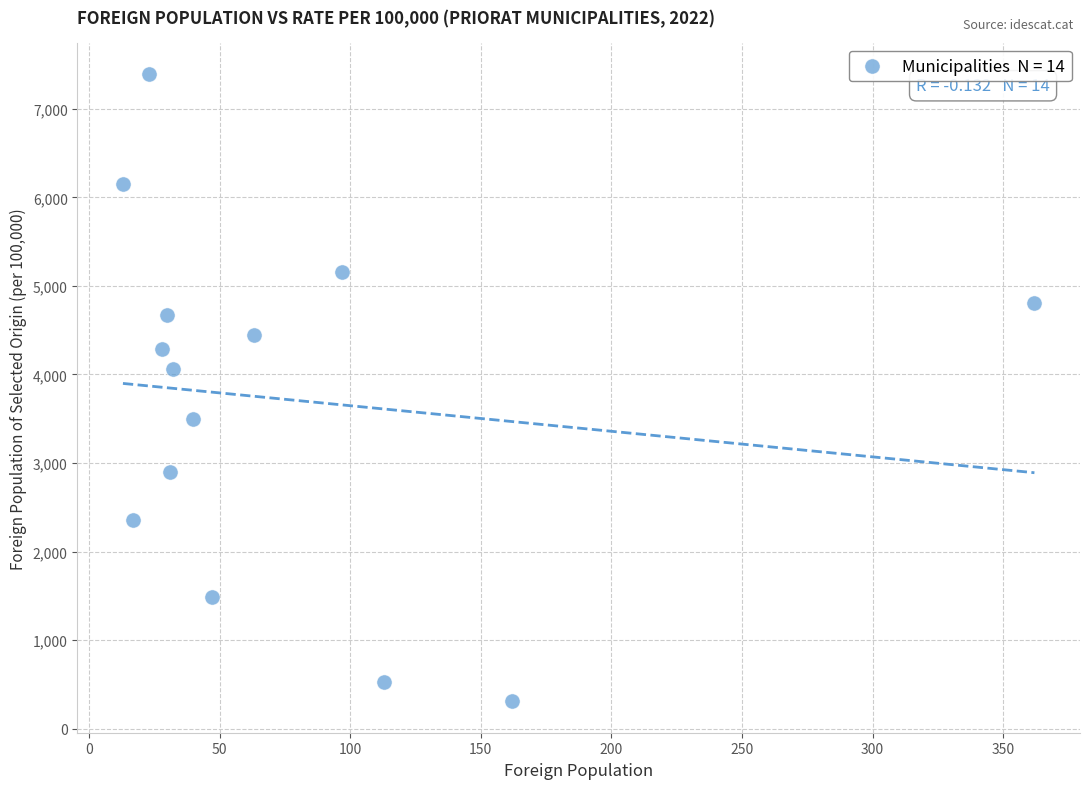

What Y value in the scatter plot is closest to 3850?

4062